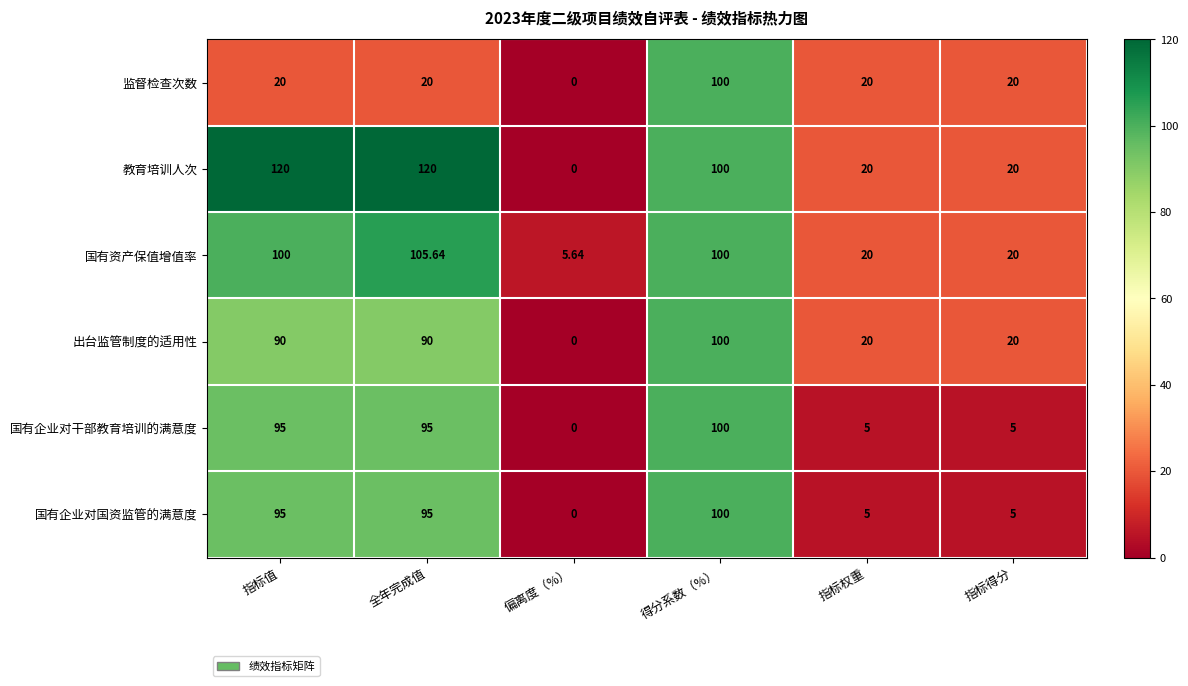

Which series has the largest total across all categories?

教育培训人次